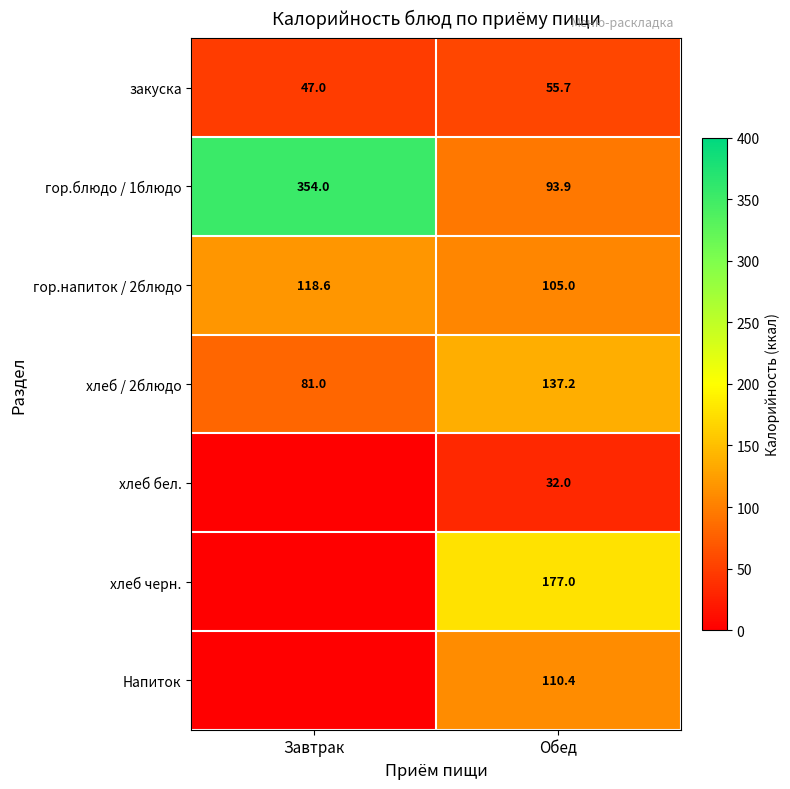

What is the total value across all series at Завтрак?

600.6